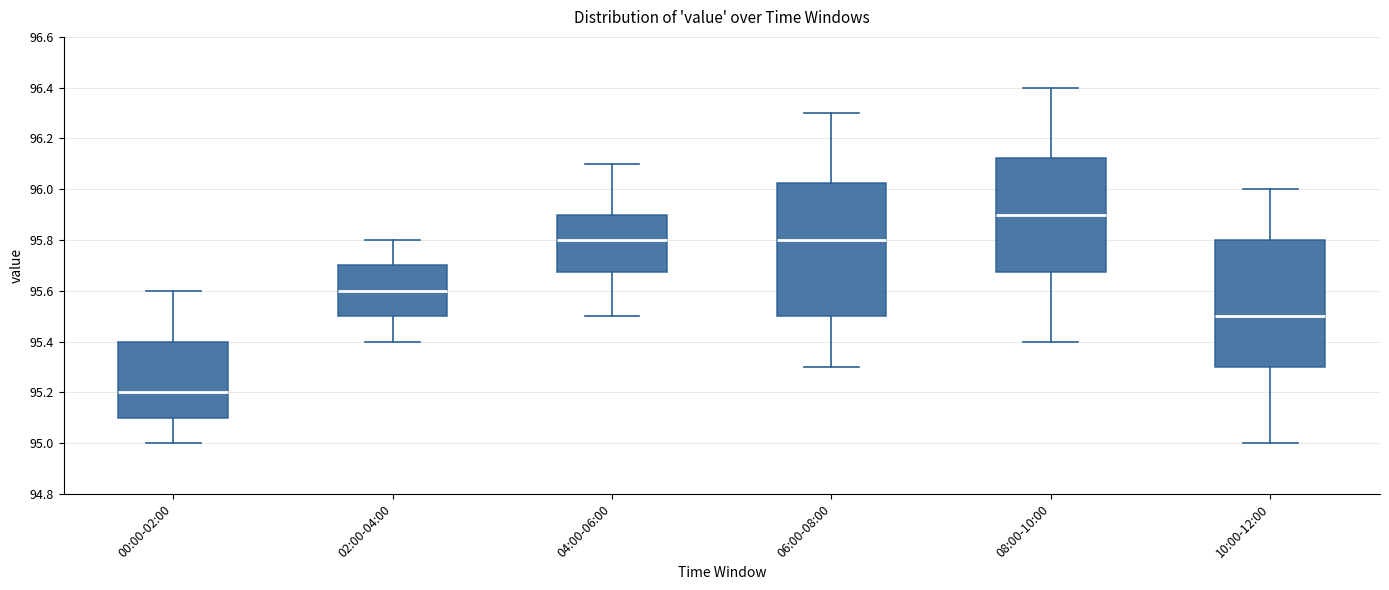

Which box's median line is the lowest?

00:00-02:00